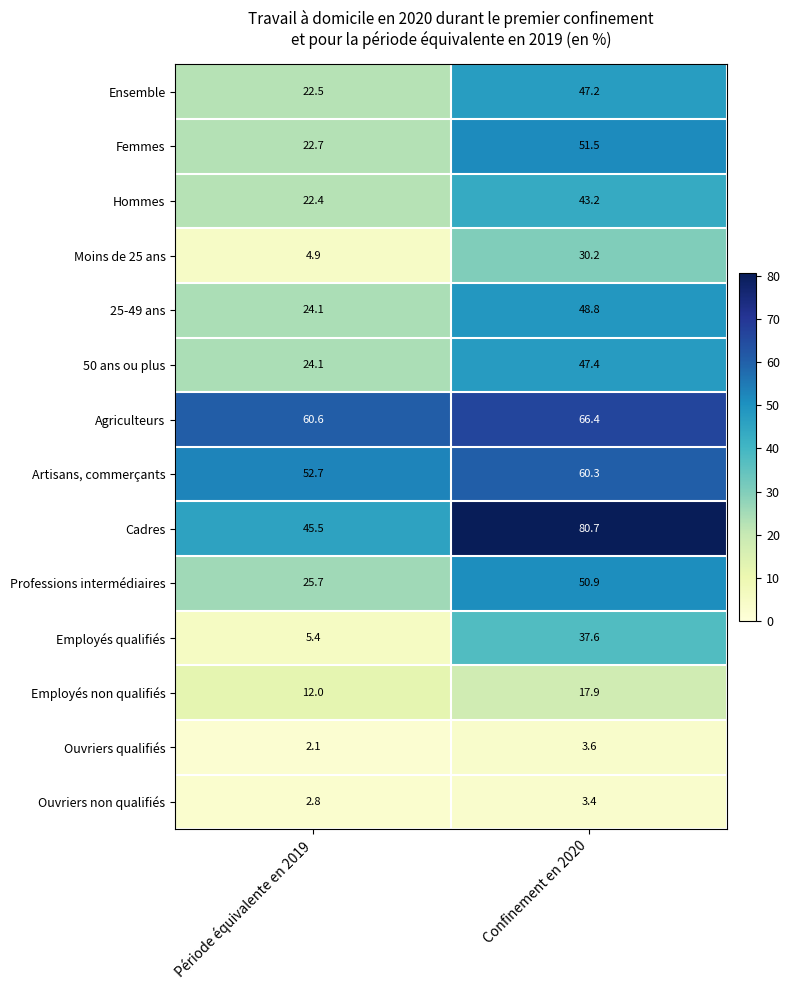

Is it true that Artisans, commerçants equals 22.3 at Période équivalente en 2019?

False